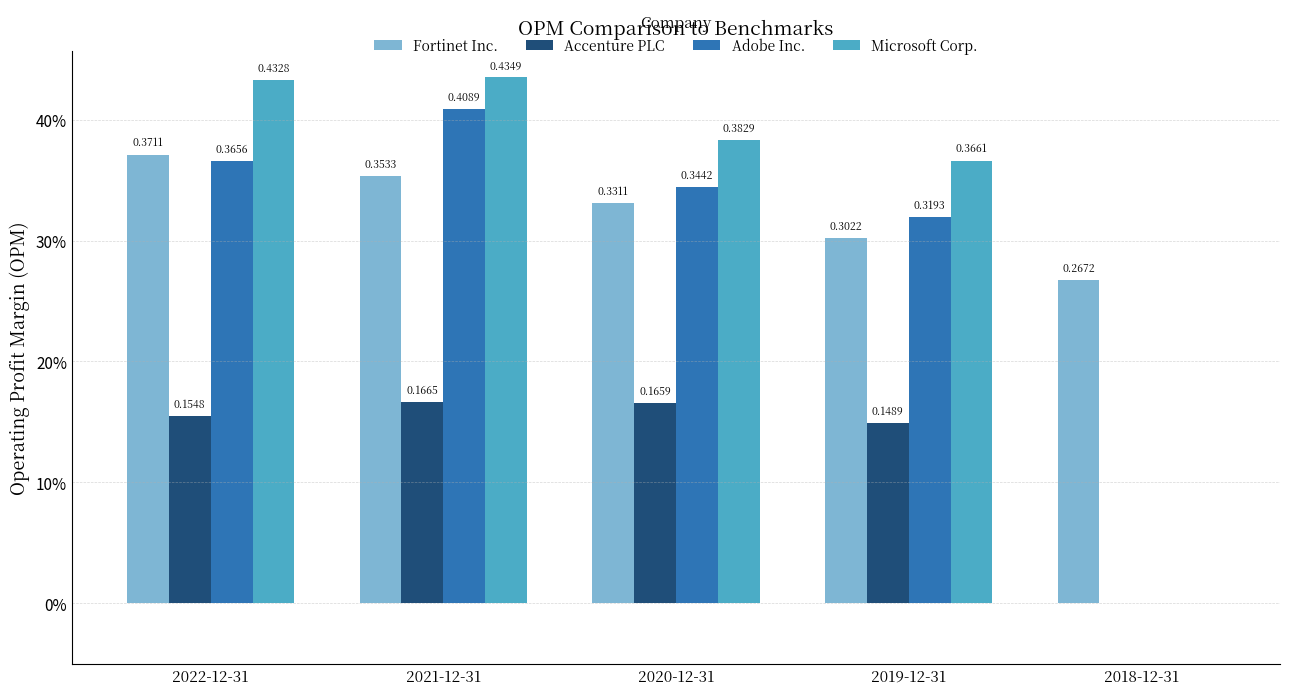

Is it true that Fortinet Inc. equals 0.4 at 2021-12-31?

True